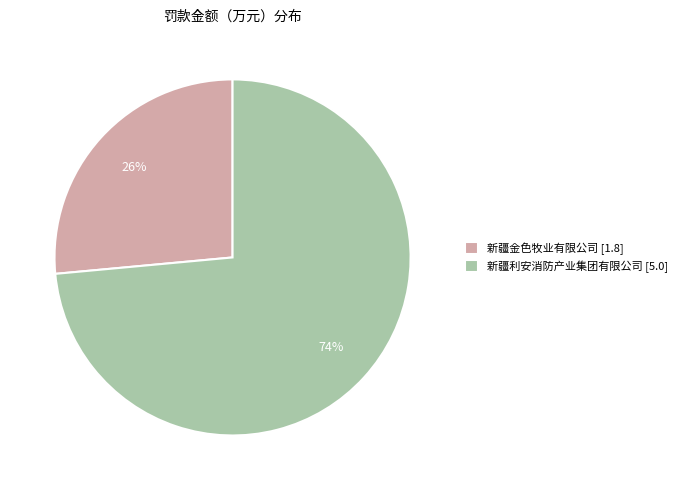

Which category accounts for the majority?

新疆利安消防产业集团有限公司